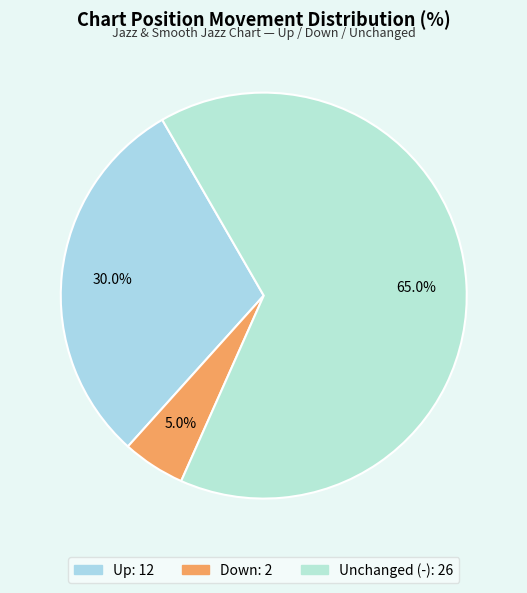

How many slices are in this pie chart?

3